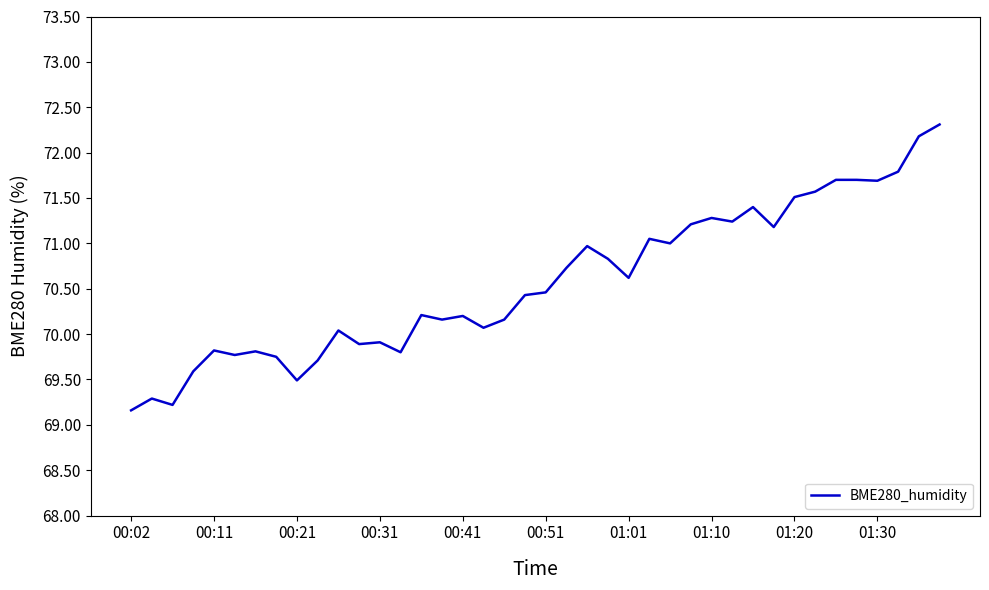

How many distinct data groups are displayed?

1